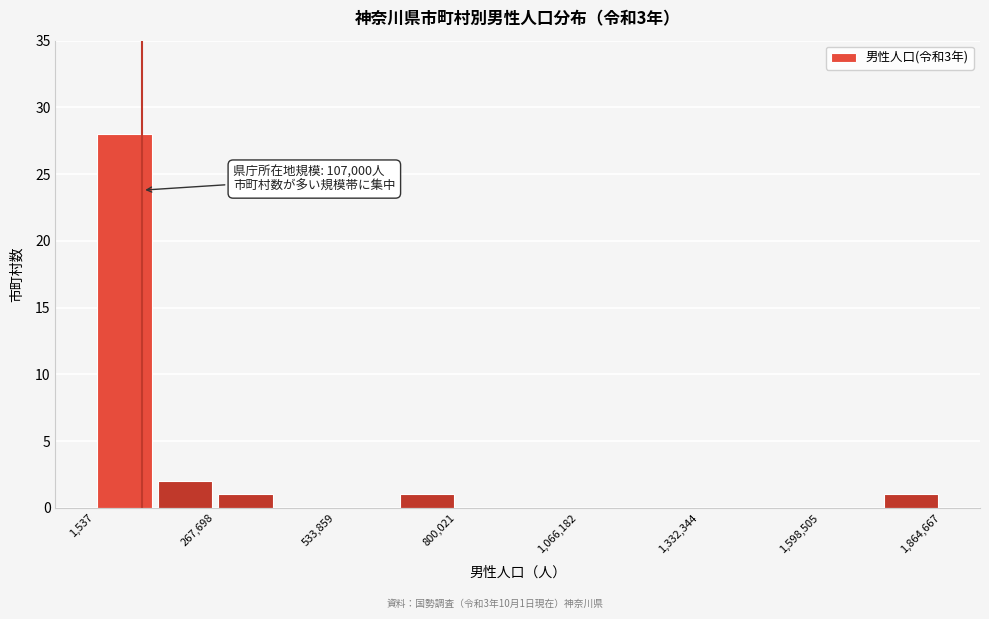

Around what value on the x-axis is the tallest bar? Give the approximate position of its centre, as read against the axis.

50000